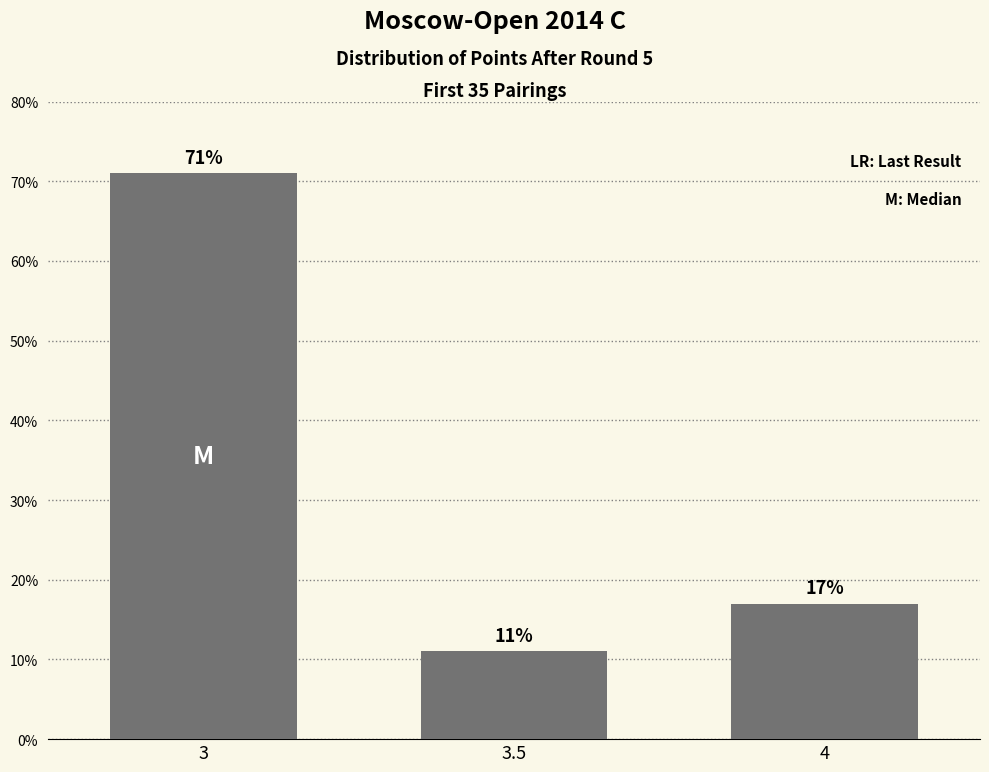

How many bars are there in total?

3